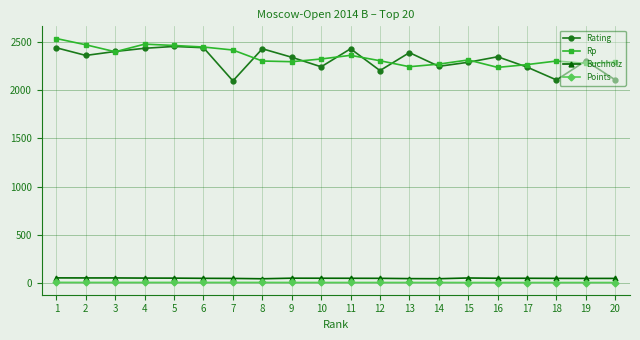

What is the difference between the second highest and minimum values in the Rating series?

344.0